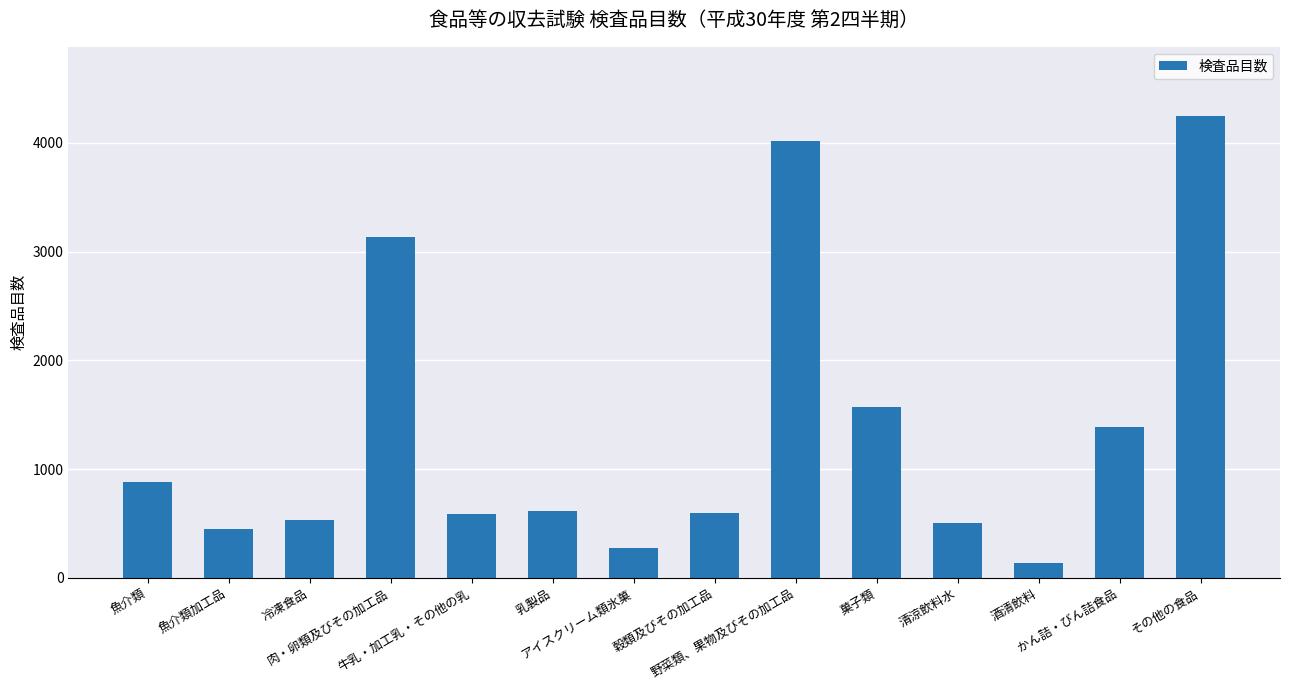

The value at 酒清飲料 is 138. True or false?

True